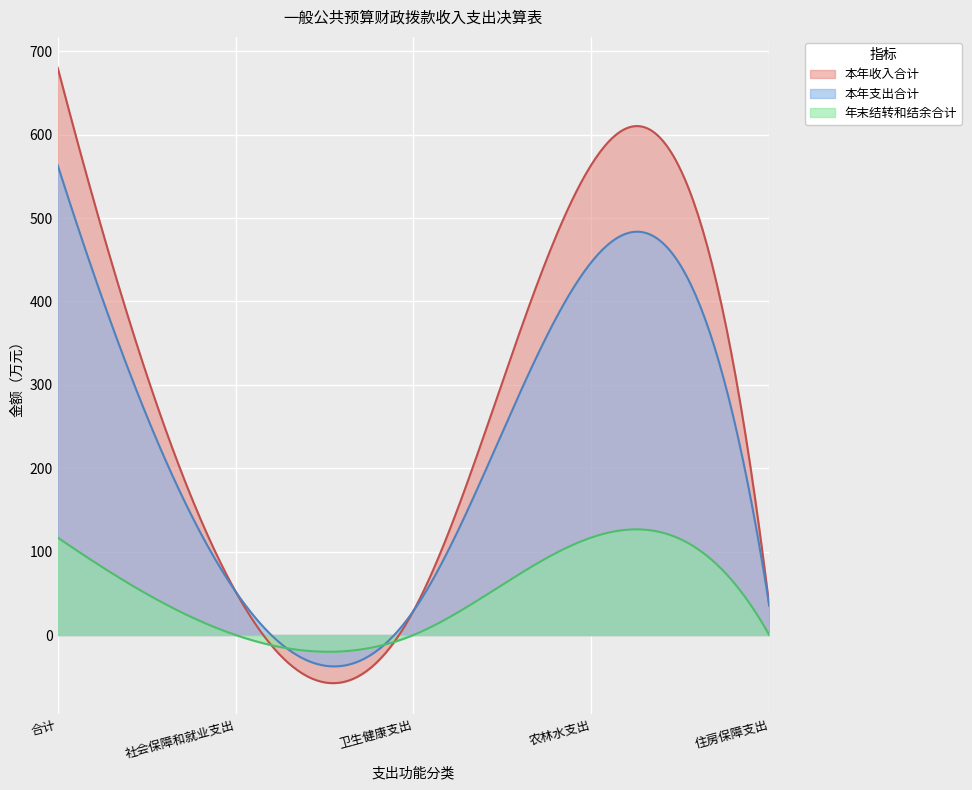

What are all the series names shown in the legend?

本年收入合计, 本年支出合计, 年末结转和结余合计